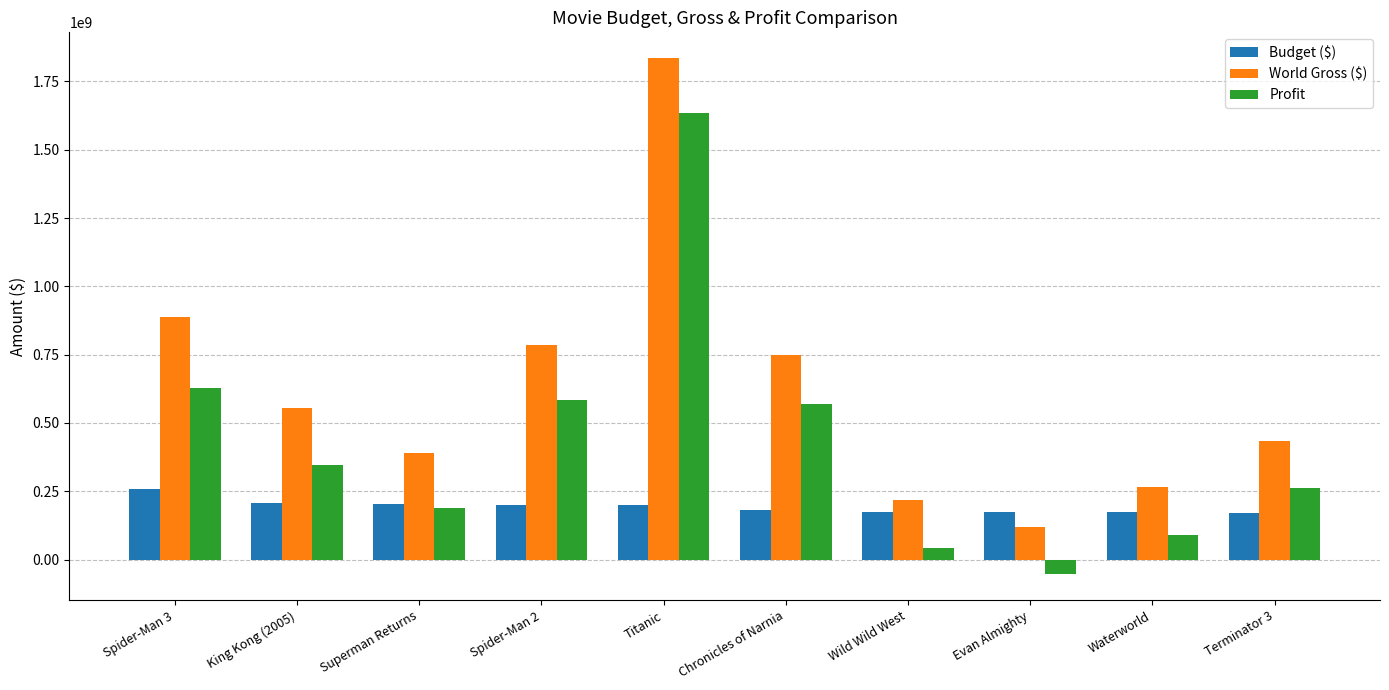

At which label does World Gross ($) reach its minimum?

Evan Almighty